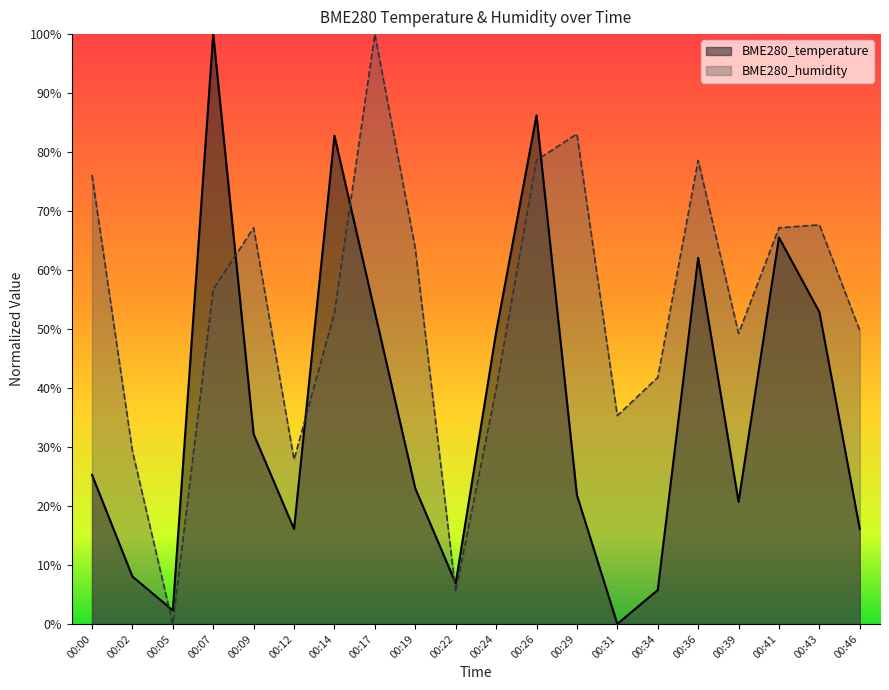

What is the maximum value for BME280_temperature?

1.0